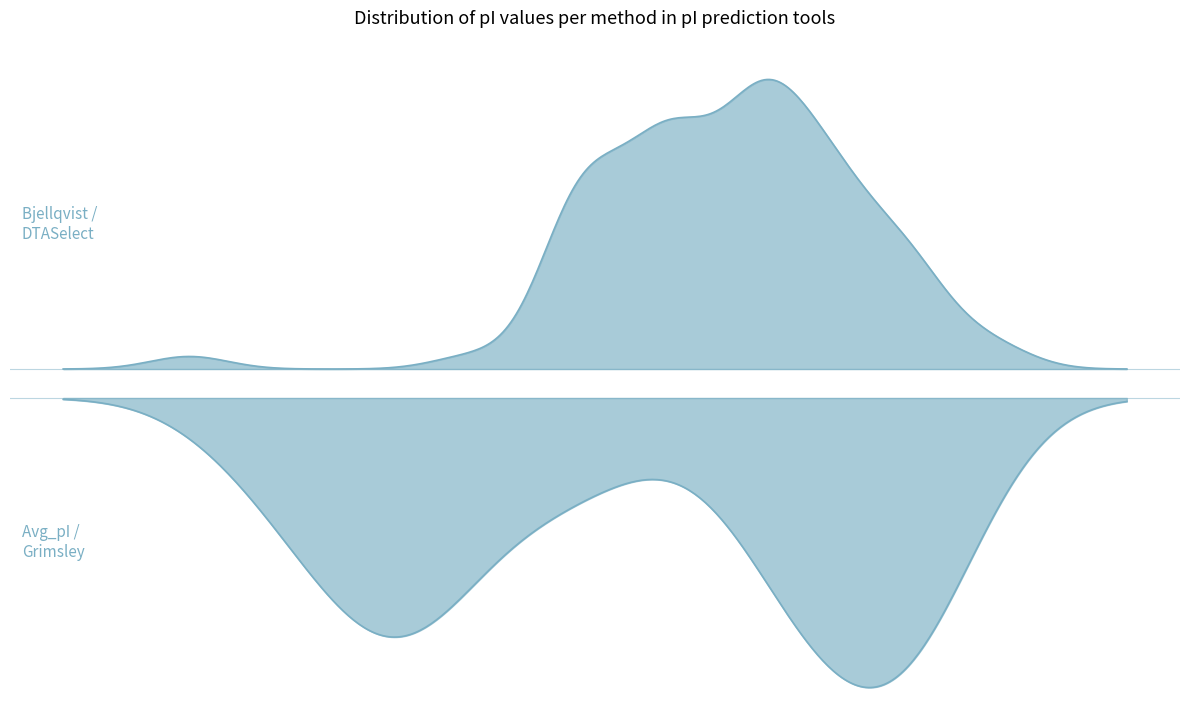

What is the spread (max minus min) of values at 24?

1.2